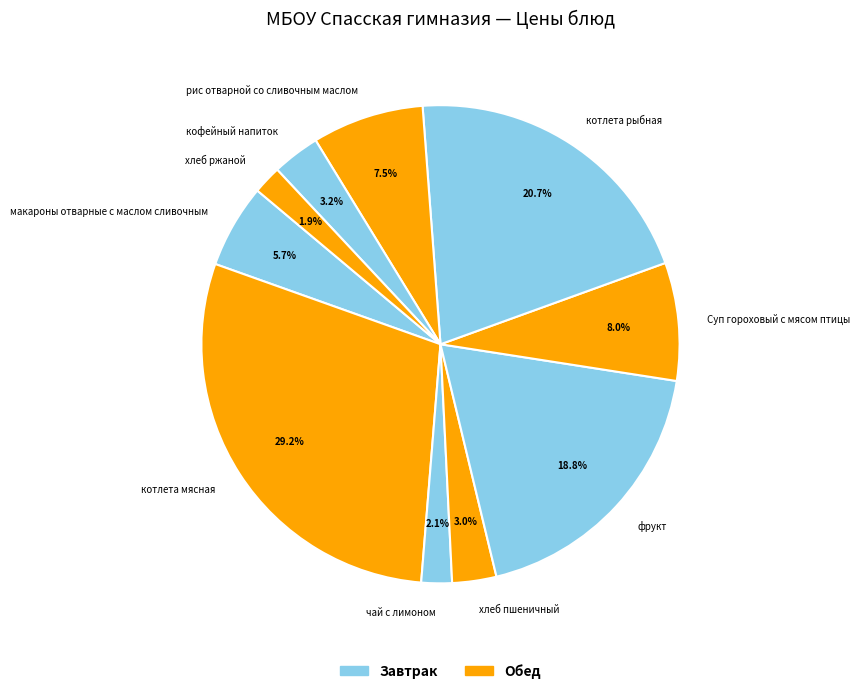

Does котлета мясная represent more than half of the total?

No